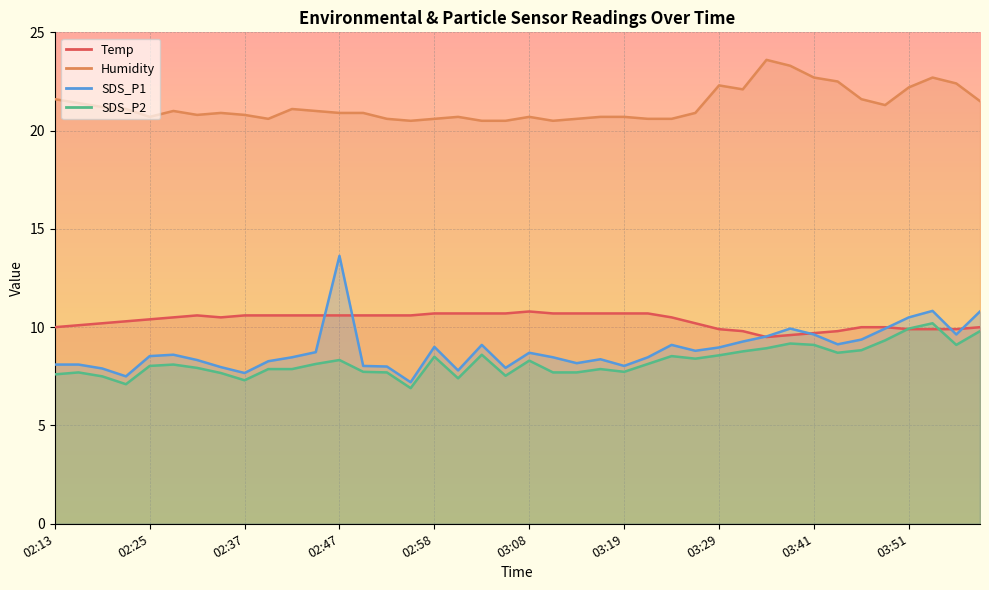

Reading right to left, list all the values displayed in this chart.

Temp: 10.0	9.9	9.9	9.9	10.0	10.0	9.8	9.7	9.6	9.5	9.8	9.9	10.2	10.5	10.7	10.7	10.7	10.7	10.7	10.8	10.7	10.7	10.7	10.7	10.6	10.6	10.6	10.6	10.6	10.6	10.6	10.6	10.5	10.6	10.5	10.4	10.3	10.2	10.1	10.0
Humidity: 21.5	22.4	22.7	22.2	21.3	21.6	22.5	22.7	23.3	23.6	22.1	22.3	20.9	20.6	20.6	20.7	20.7	20.6	20.5	20.7	20.5	20.5	20.7	20.6	20.5	20.6	20.9	20.9	21.0	21.1	20.6	20.8	20.9	20.8	21.0	20.7	21.1	21.2	21.4	21.6
SDS_P1: 10.8	9.6	10.8	10.5	9.9	9.4	9.1	9.6	9.9	9.5	9.3	9.0	8.8	9.1	8.5	8.0	8.4	8.2	8.5	8.7	7.9	9.1	7.8	9.0	7.2	8.0	8.0	13.6	8.7	8.5	8.3	7.7	8.0	8.3	8.6	8.5	7.5	7.9	8.1	8.1
SDS_P2: 9.8	9.1	10.2	9.9	9.3	8.8	8.7	9.1	9.2	8.9	8.8	8.6	8.4	8.5	8.1	7.7	7.9	7.7	7.7	8.3	7.5	8.6	7.4	8.5	6.9	7.7	7.7	8.3	8.1	7.9	7.9	7.3	7.7	7.9	8.1	8.0	7.1	7.5	7.7	7.6